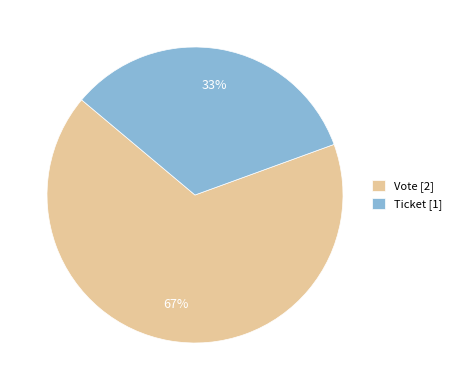

Is it true that Vote [2] is 56% of the pie?

False